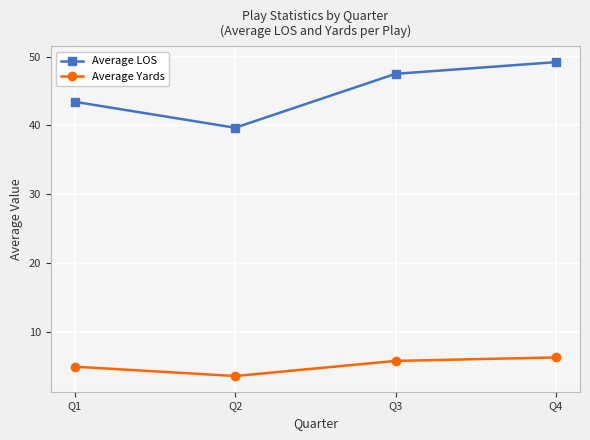

True or false: Average LOS and Average Yards intersect in this chart.

False